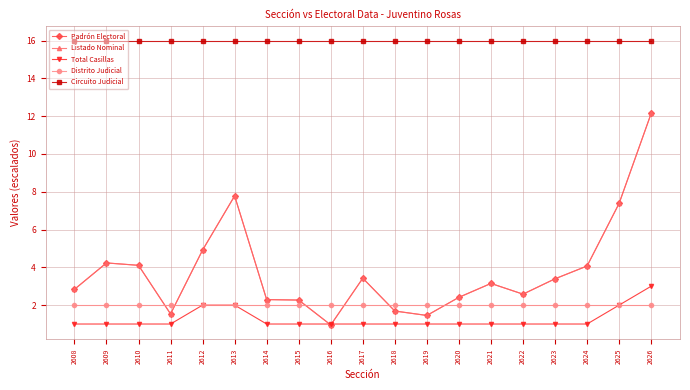

Reading left to right, transcribe all the data shown in this chart.

Padrón Electoral: 2.8	4.2	4.1	1.5	4.9	7.8	2.3	2.3	1.0	3.4	1.7	1.5	2.4	3.1	2.6	3.4	4.1	7.4	12.1
Listado Nominal: 2.8	4.2	4.1	1.5	4.9	7.8	2.3	2.3	0.9	3.4	1.7	1.5	2.4	3.1	2.6	3.4	4.1	7.4	12.1
Total Casillas: 1.0	1.0	1.0	1.0	2.0	2.0	1.0	1.0	1.0	1.0	1.0	1.0	1.0	1.0	1.0	1.0	1.0	2.0	3.0
Distrito Judicial: 2.0	2.0	2.0	2.0	2.0	2.0	2.0	2.0	2.0	2.0	2.0	2.0	2.0	2.0	2.0	2.0	2.0	2.0	2.0
Circuito Judicial: 16.0	16.0	16.0	16.0	16.0	16.0	16.0	16.0	16.0	16.0	16.0	16.0	16.0	16.0	16.0	16.0	16.0	16.0	16.0